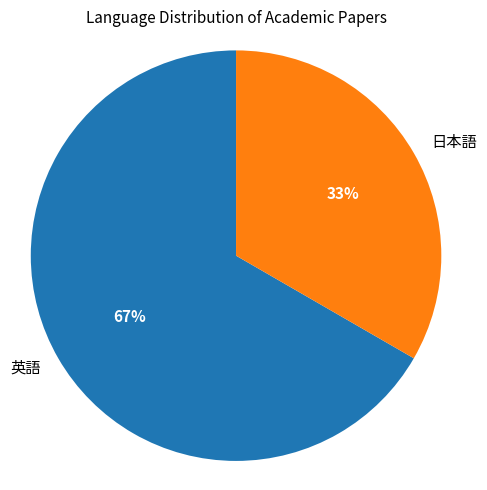

Is there a majority slice in this chart?

Yes